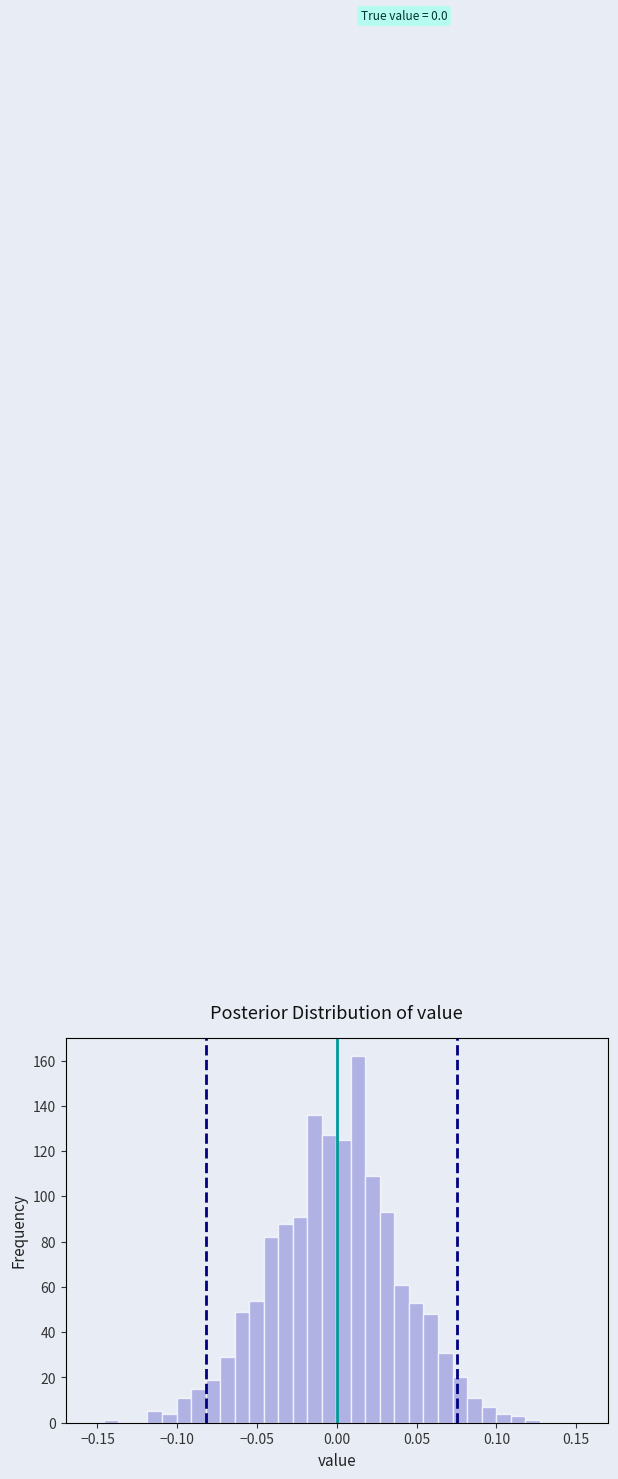

Around what value on the x-axis is the tallest bar? Give the approximate position of its centre, as read against the axis.

0.015